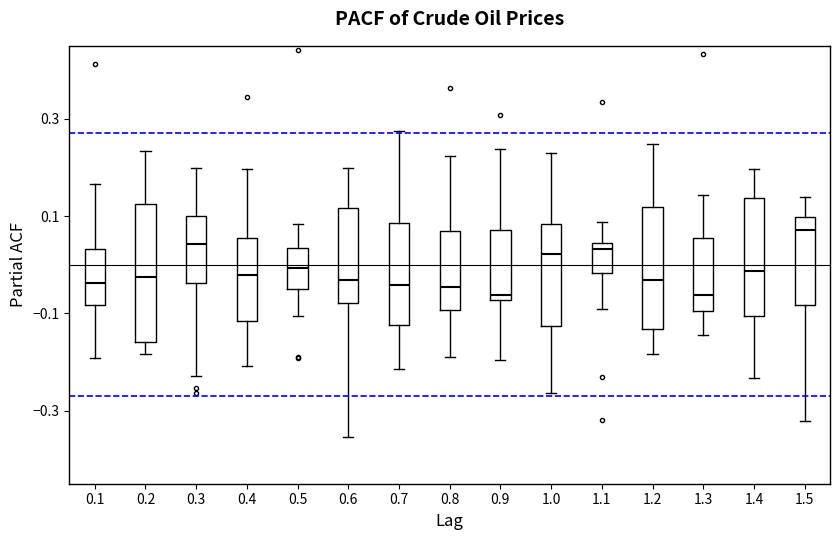

Reading left to right, transcribe this box plot: for each box, give where its median line is, the range the box spans, and where its two whiskers end, as read against the y-axis. The values are not printed on the chart, so give them approximately, as read against the axis.

0.1: median -0.04, box -0.08 to 0.04, whiskers -0.20 to 0.16
0.2: median -0.02, box -0.16 to 0.12, whiskers -0.18 to 0.24
0.3: median 0.04, box -0.04 to 0.10, whiskers -0.22 to 0.20
0.4: median -0.02, box -0.12 to 0.06, whiskers -0.20 to 0.20
0.5: median 0.00, box -0.04 to 0.04, whiskers -0.10 to 0.08
0.6: median -0.04, box -0.08 to 0.12, whiskers -0.36 to 0.20
0.7: median -0.04, box -0.12 to 0.08, whiskers -0.22 to 0.28
0.8: median -0.04, box -0.10 to 0.06, whiskers -0.20 to 0.22
0.9: median -0.06, box -0.08 to 0.08, whiskers -0.20 to 0.24
1.0: median 0.02, box -0.12 to 0.08, whiskers -0.26 to 0.22
1.1: median 0.04 (just below the box's upper edge), box -0.02 to 0.04, whiskers -0.10 to 0.08
1.2: median -0.04, box -0.14 to 0.12, whiskers -0.18 to 0.24
1.3: median -0.06, box -0.10 to 0.06, whiskers -0.14 to 0.14
1.4: median -0.02, box -0.10 to 0.14, whiskers -0.24 to 0.20
1.5: median 0.08, box -0.08 to 0.10, whiskers -0.32 to 0.14